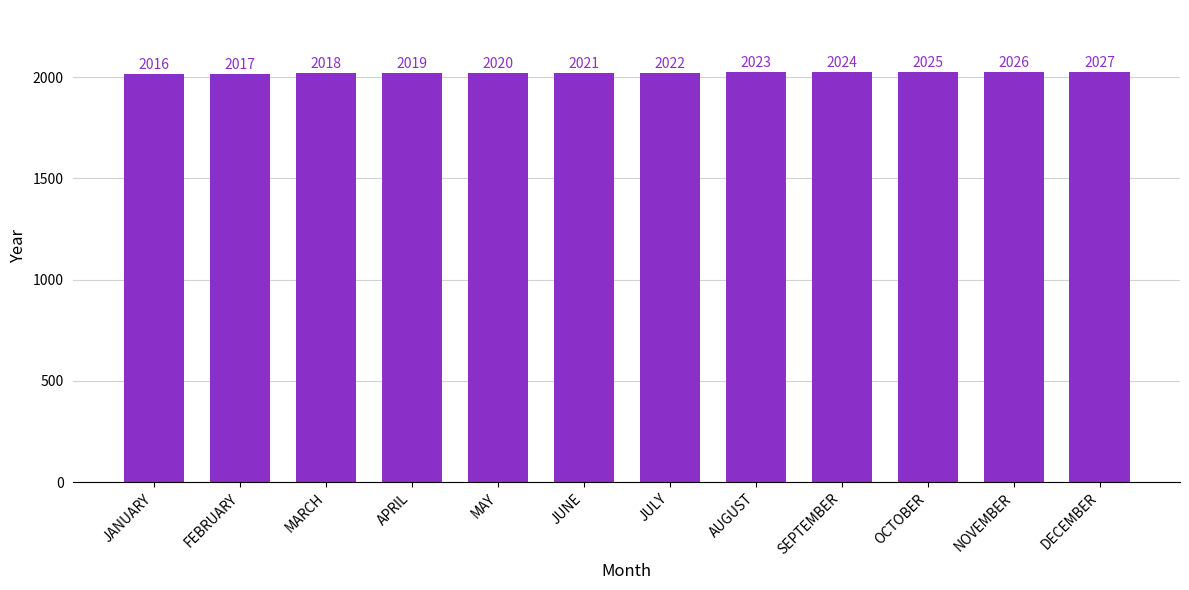

List the labels in order of value, smallest first.

JANUARY, FEBRUARY, MARCH, APRIL, MAY, JUNE, JULY, AUGUST, SEPTEMBER, OCTOBER, NOVEMBER, DECEMBER